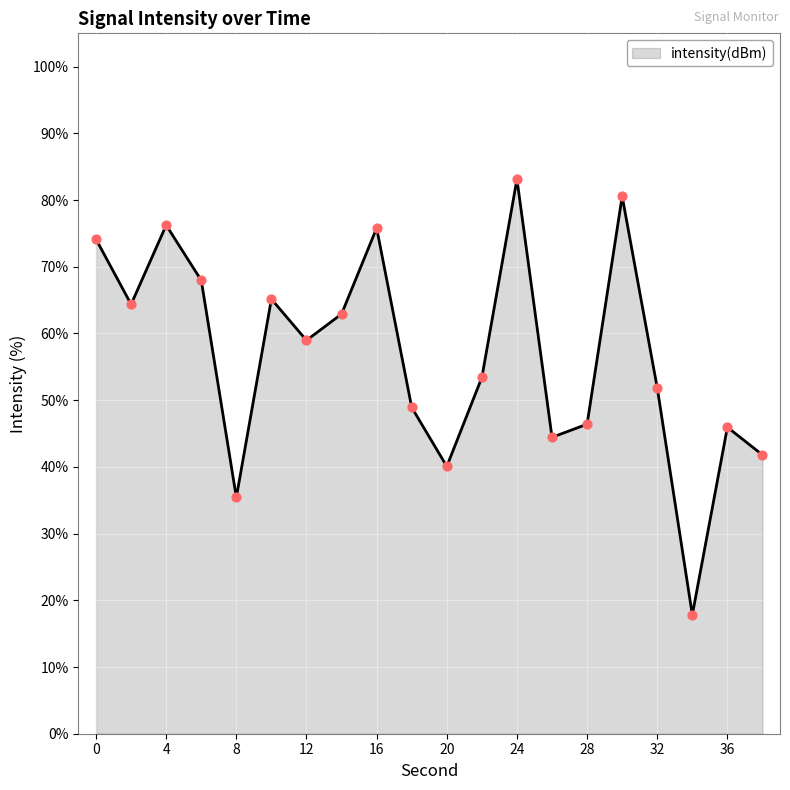

What is the maximum value shown in the chart?

83.1